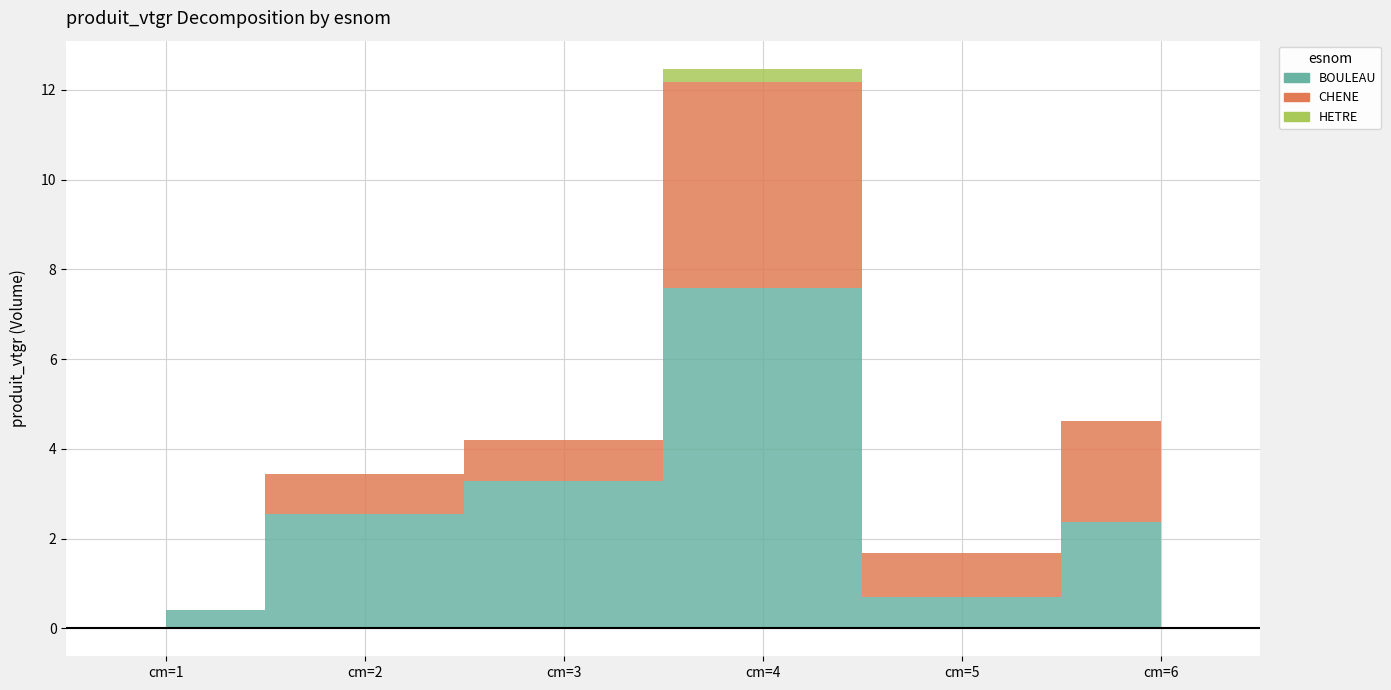

What is the highest value of the HETRE series?

0.3